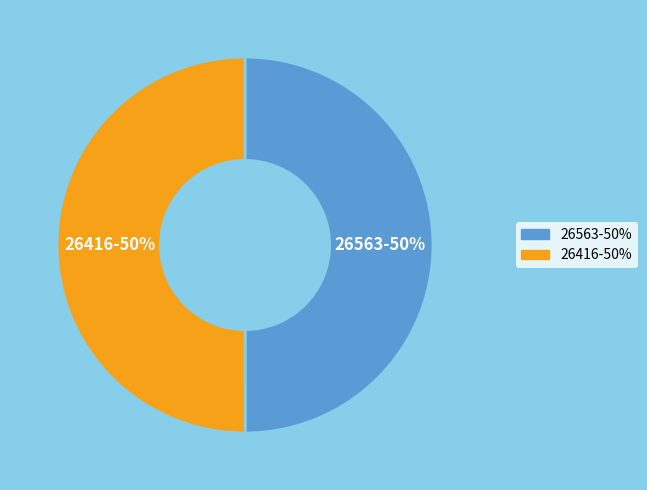

The 26563-50% slice represents 50% of the pie. True or false?

True